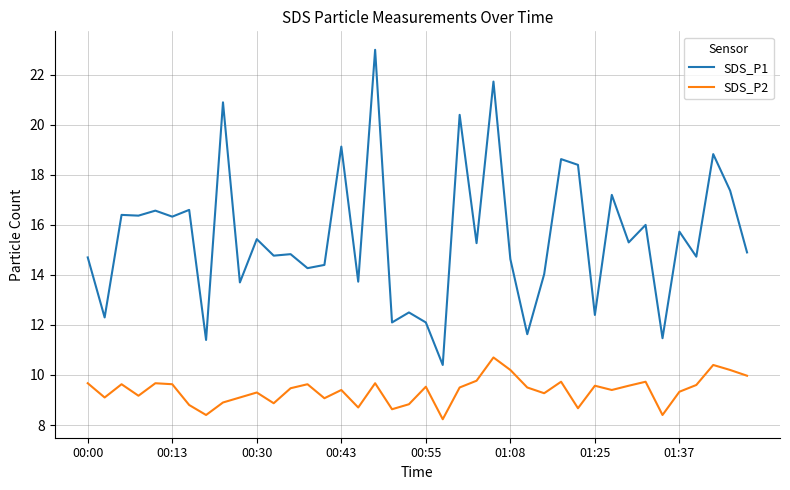

Does the chart display data point markers on the line(s)?

No